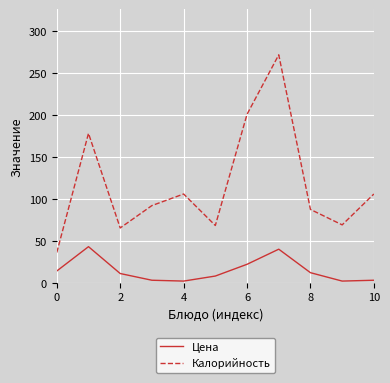

What is the average value of the Цена series?

14.5